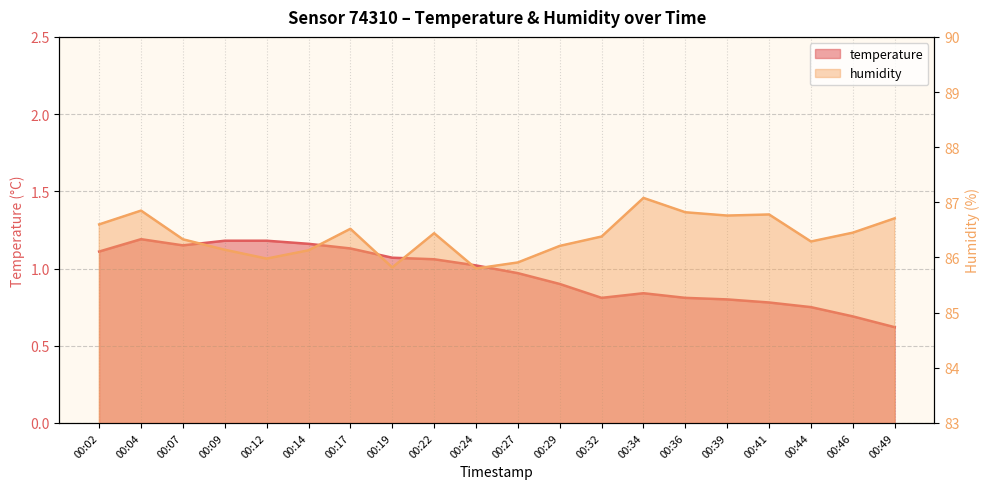

What is the value of the temperature point at the 15th from the left?

0.8